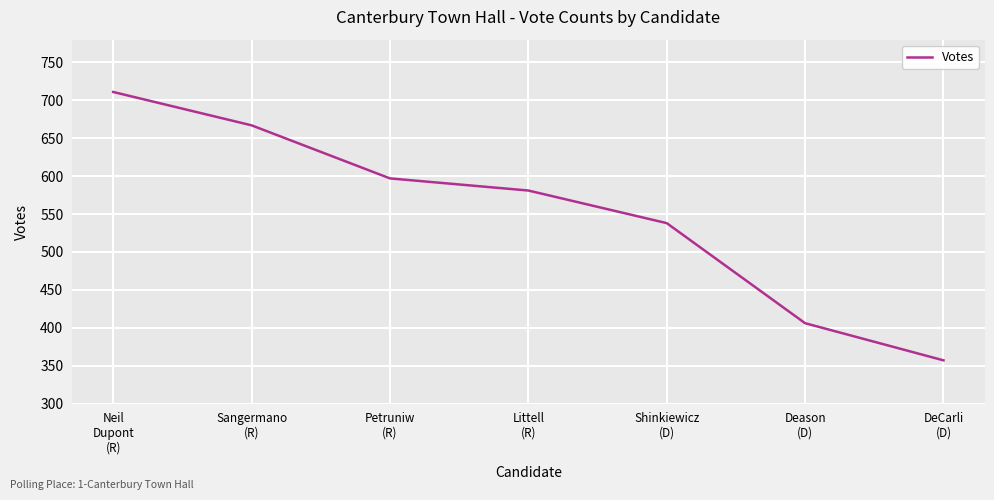

Which category has the highest value across all series?

Neil
Dupont
(R)